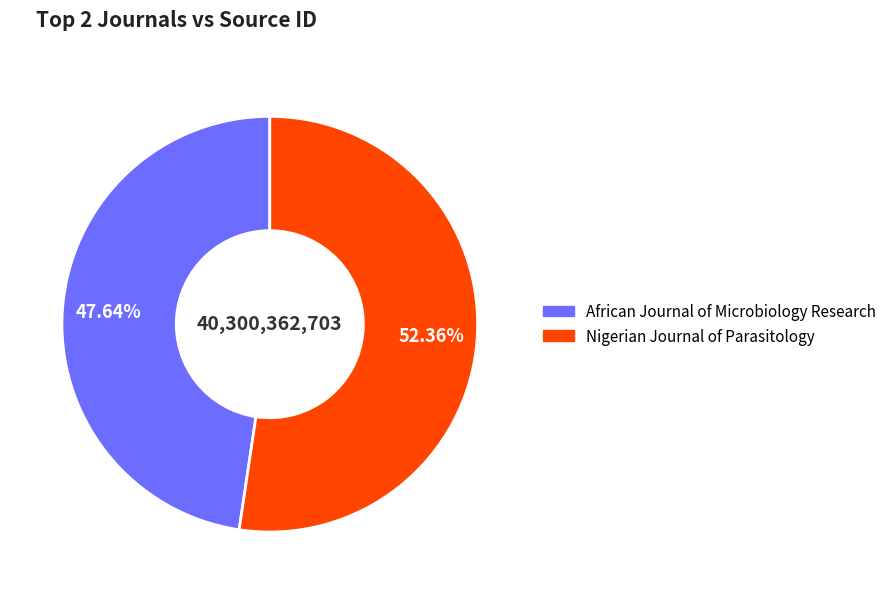

Between African Journal of Microbiology Research and Nigerian Journal of Parasitology, which is larger?

Nigerian Journal of Parasitology